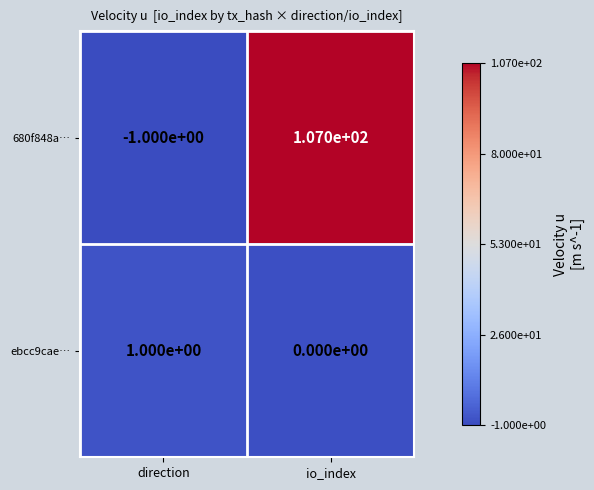

At which label is ebcc9cae… closest to 0?

io_index